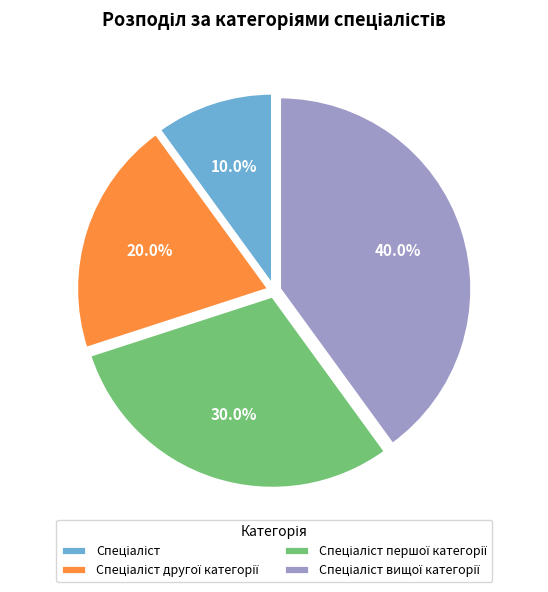

Is there any slice that represents more than half of the pie?

No